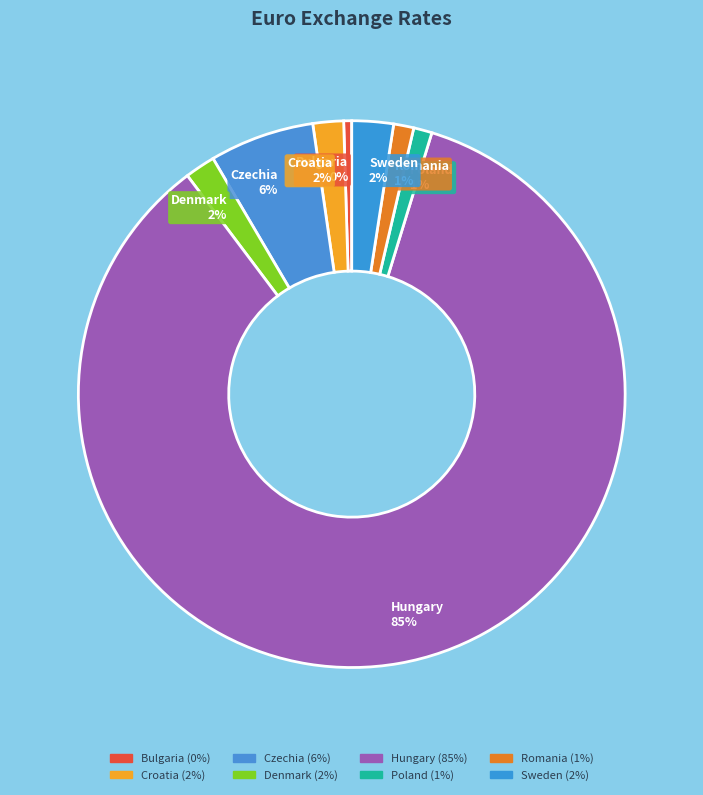

Which category has the smallest portion of the pie?

Bulgaria